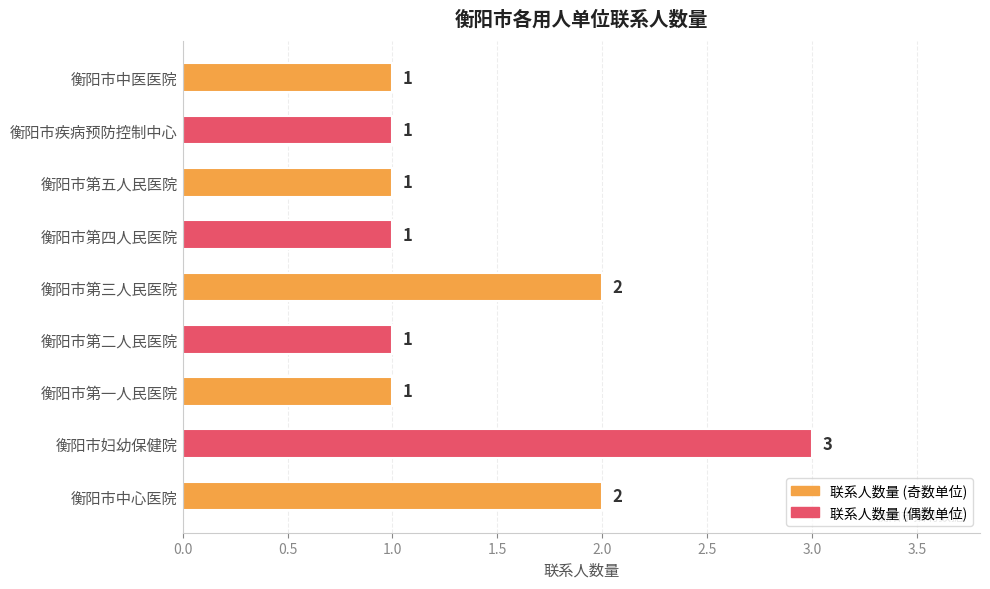

What is the maximum value shown in the chart?

3